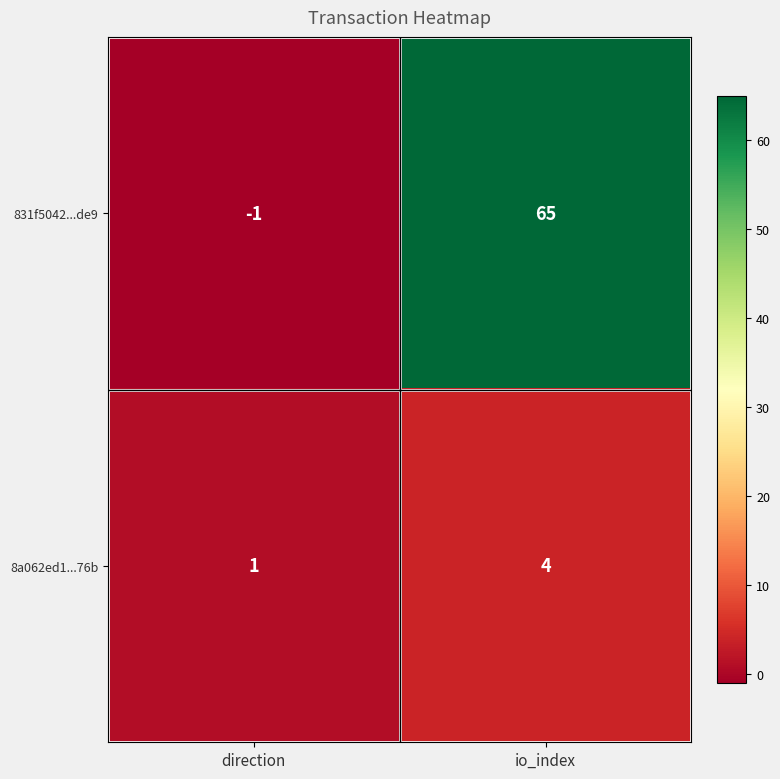

At which category is the sum across all series the highest?

io_index